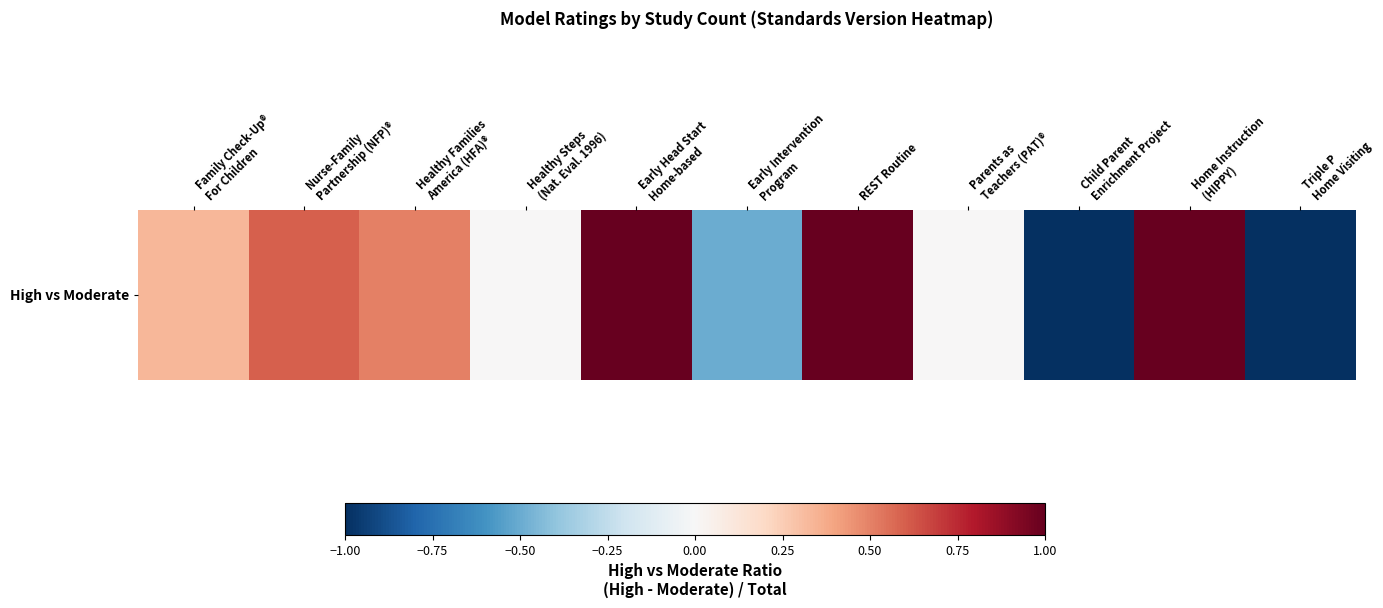

At which label does the data first exceed 0?

Family Check-Up®
For Children